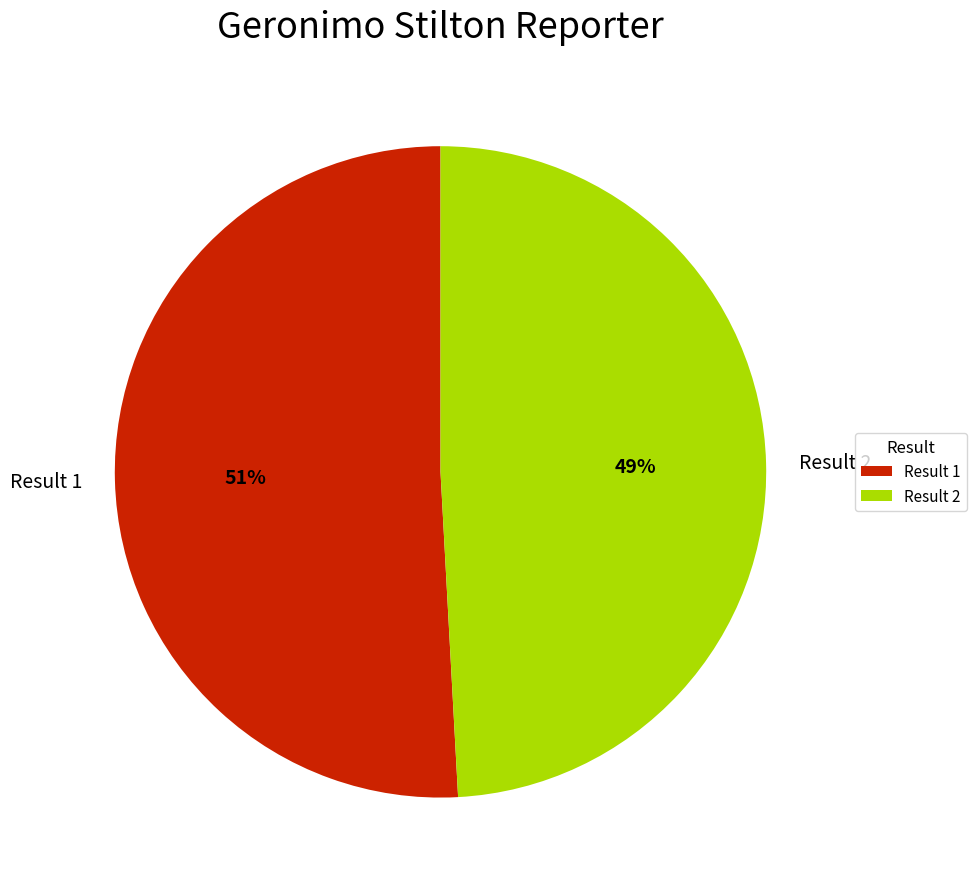

True or false: Result 2 accounts for 60% of the total.

False